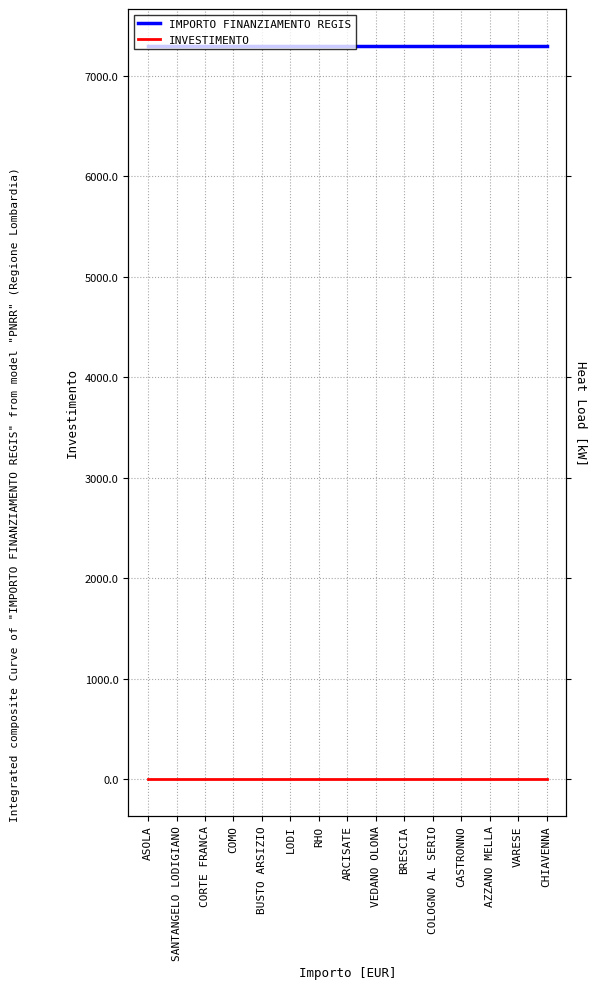

Which series has the largest total across all categories?

IMPORTO FINANZIAMENTO REGIS